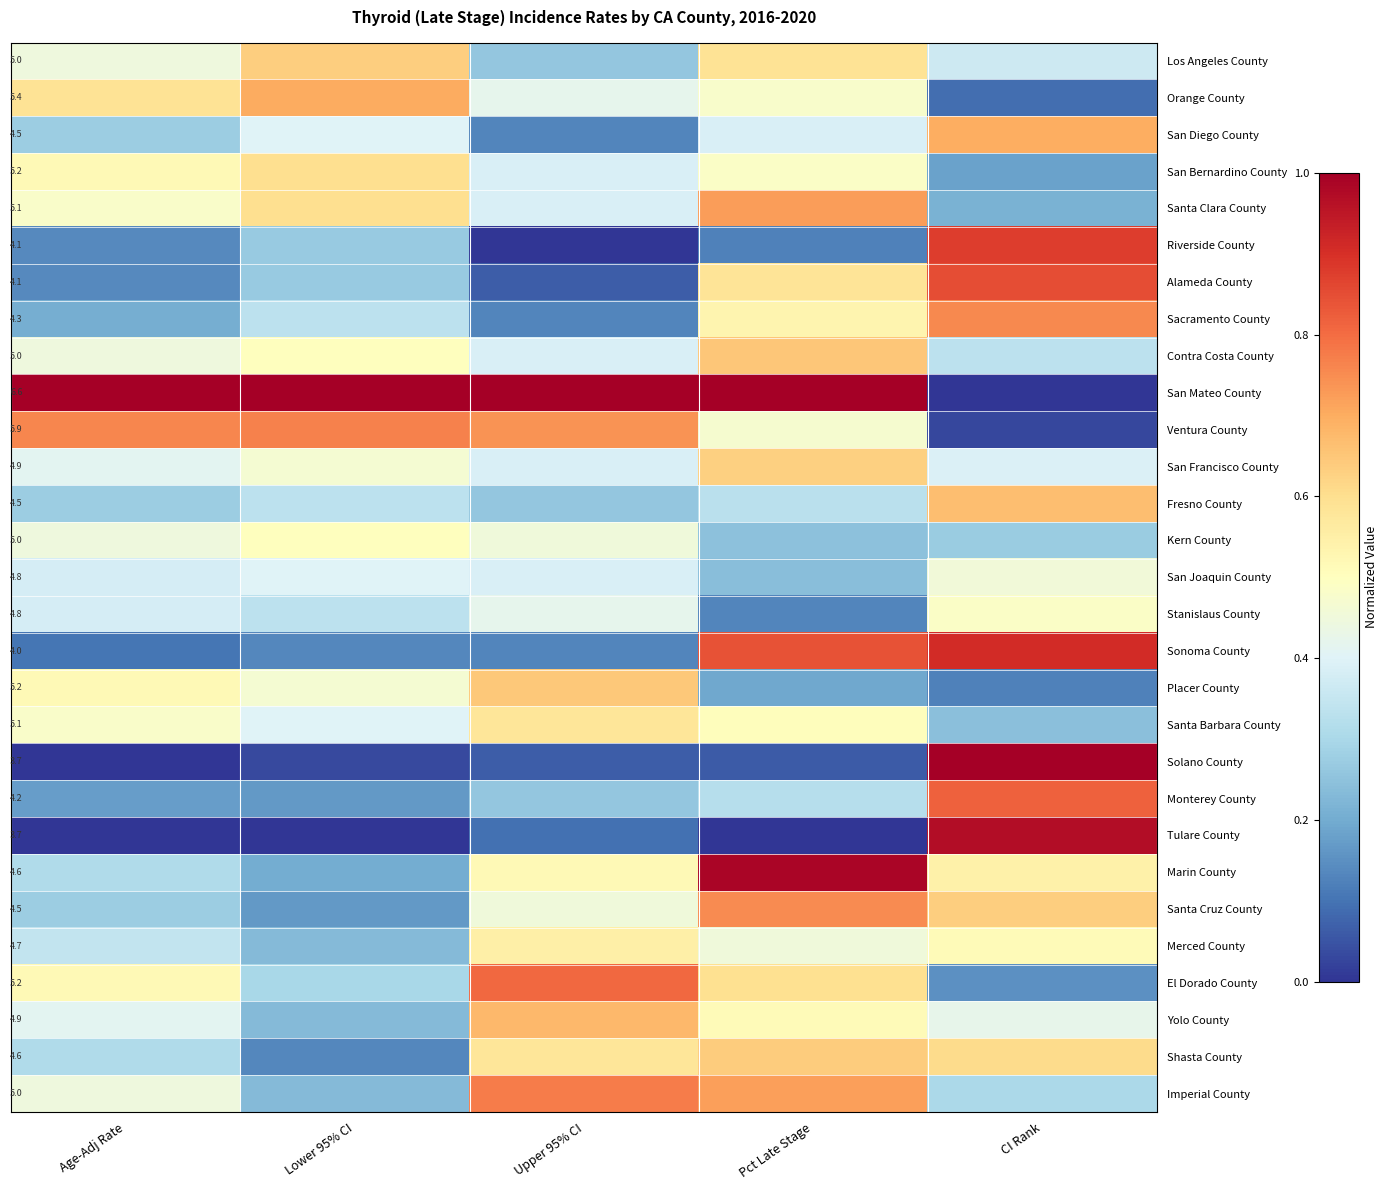

Between Upper 95% CI and CI Rank, which is larger?

CI Rank